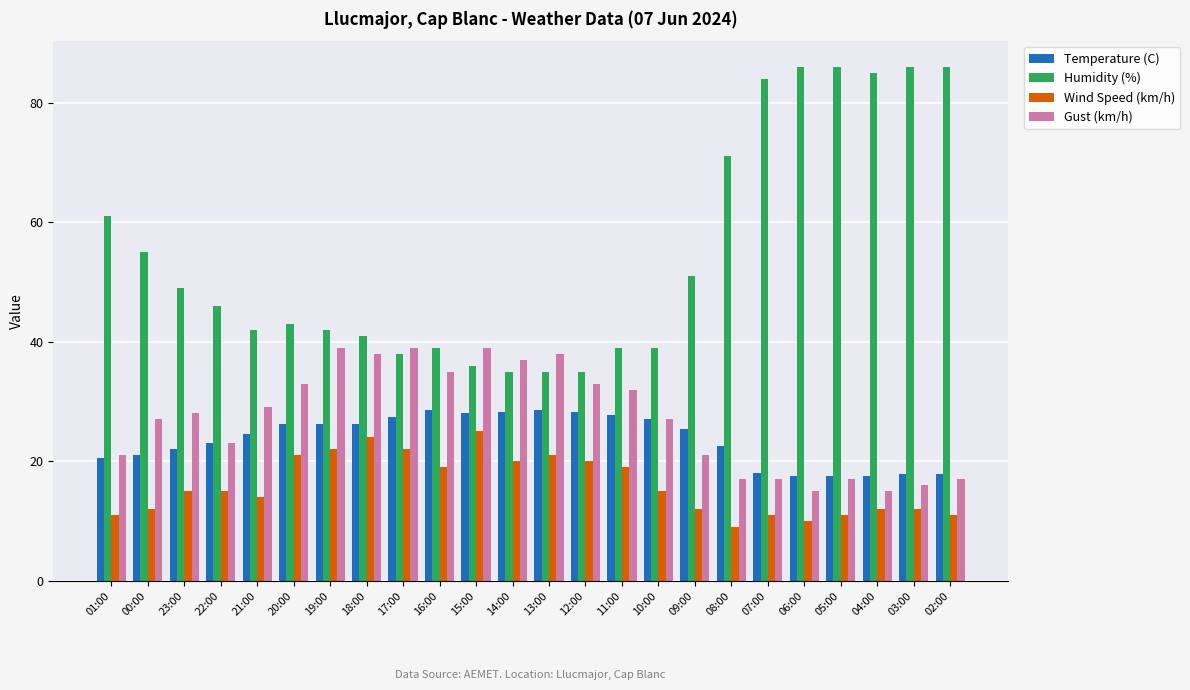

What is the minimum value for Gust (km/h)?

15.0